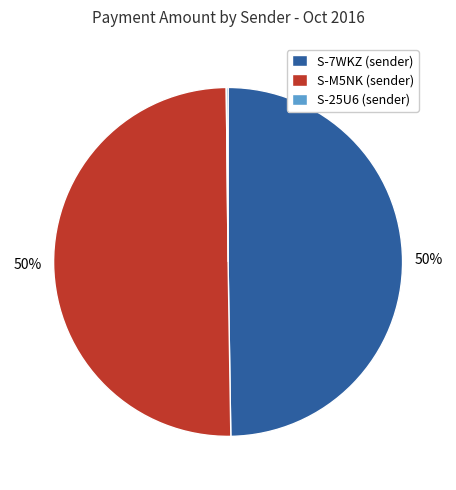

What percentage is the S-M5NK (sender) slice, to the nearest percent?

50%